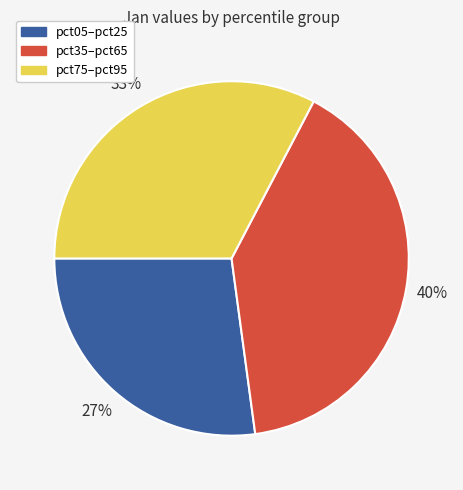

Combined, do pct75–pct95 and pct05–pct25 account for over 50%?

Yes